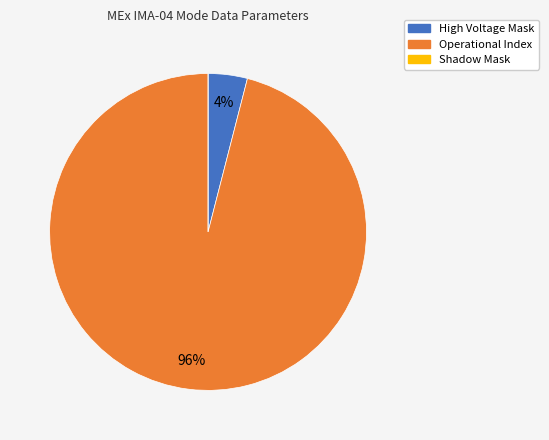

Is it true that Operational Index is 96% of the pie?

True